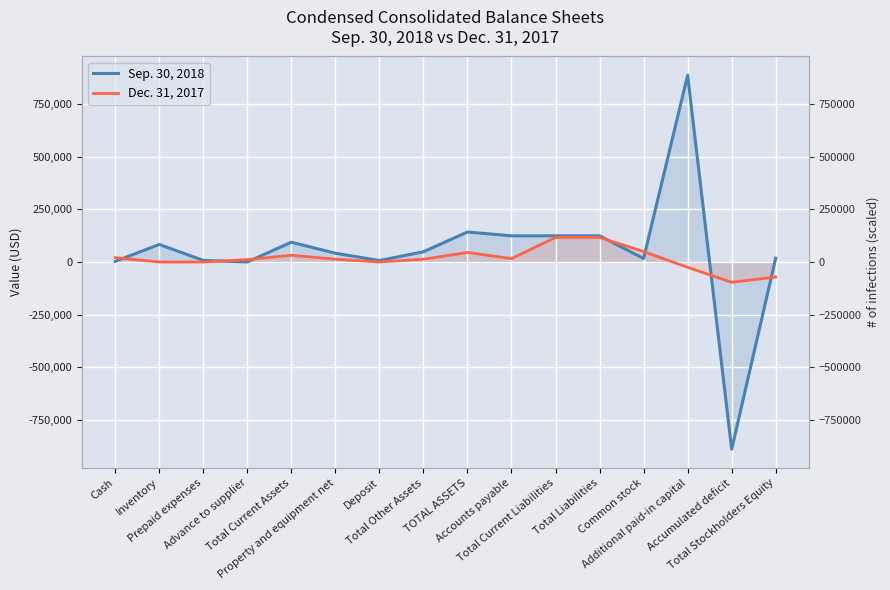

How many positive values does the Sep. 30, 2018 series have?

14